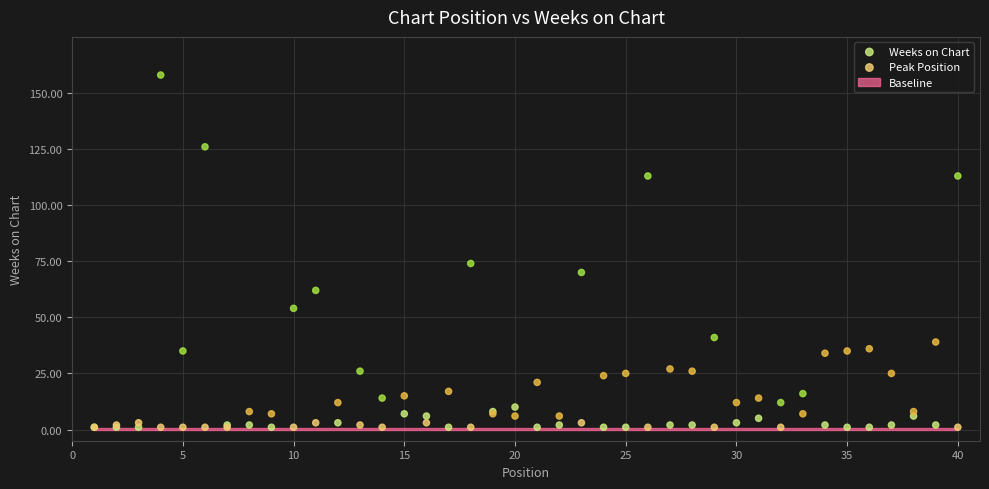

In the Weeks on Chart series, what Y value is closest to 79?

74